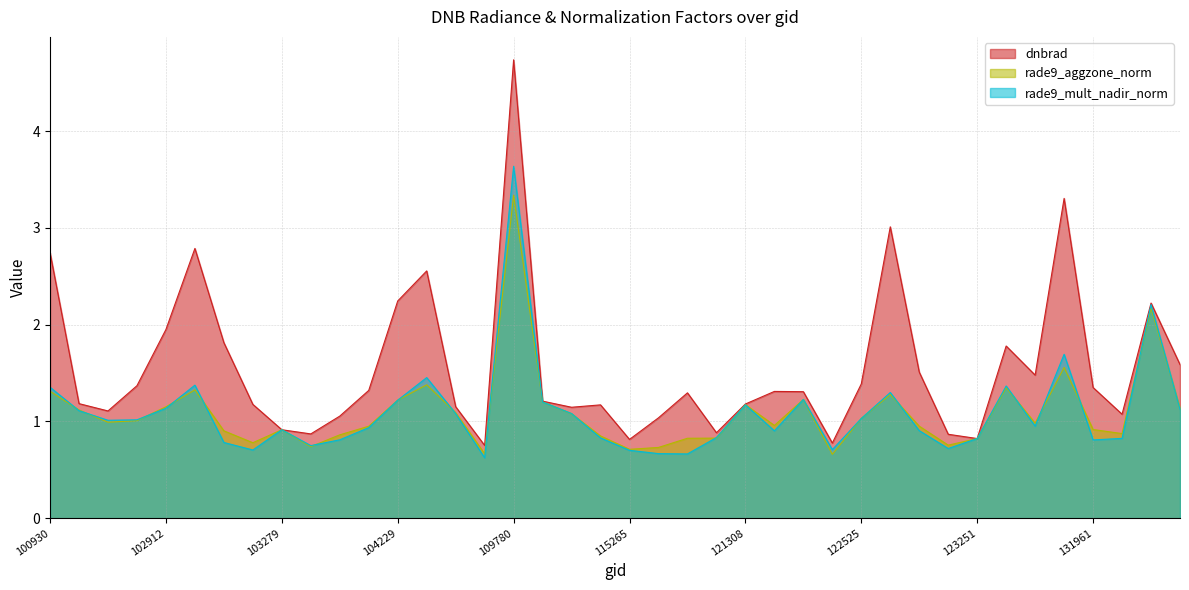

What are all the series names shown in the legend?

dnbrad, rade9_aggzone_norm, rade9_mult_nadir_norm